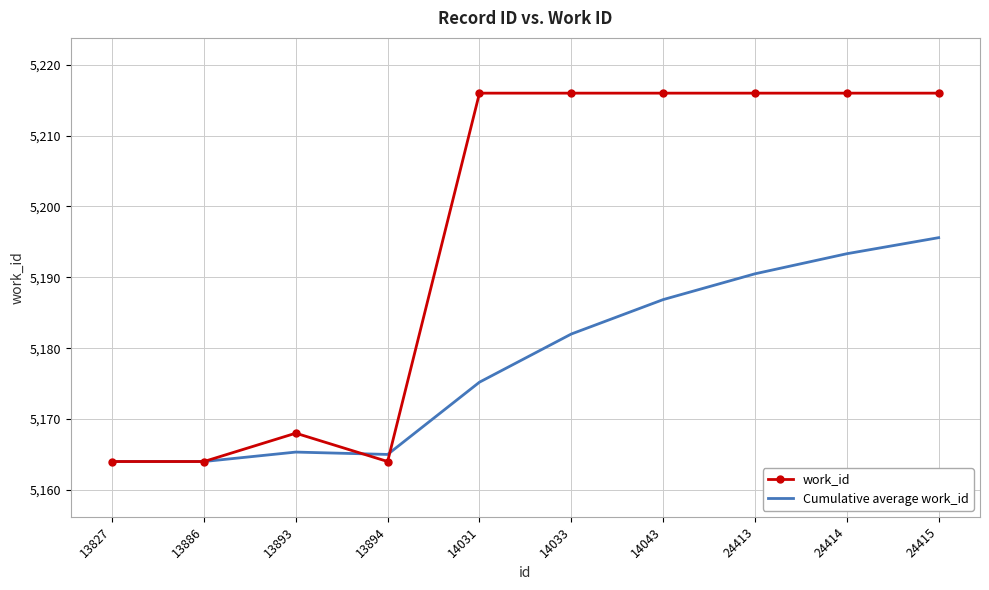

What is the smallest value displayed?

5164.0